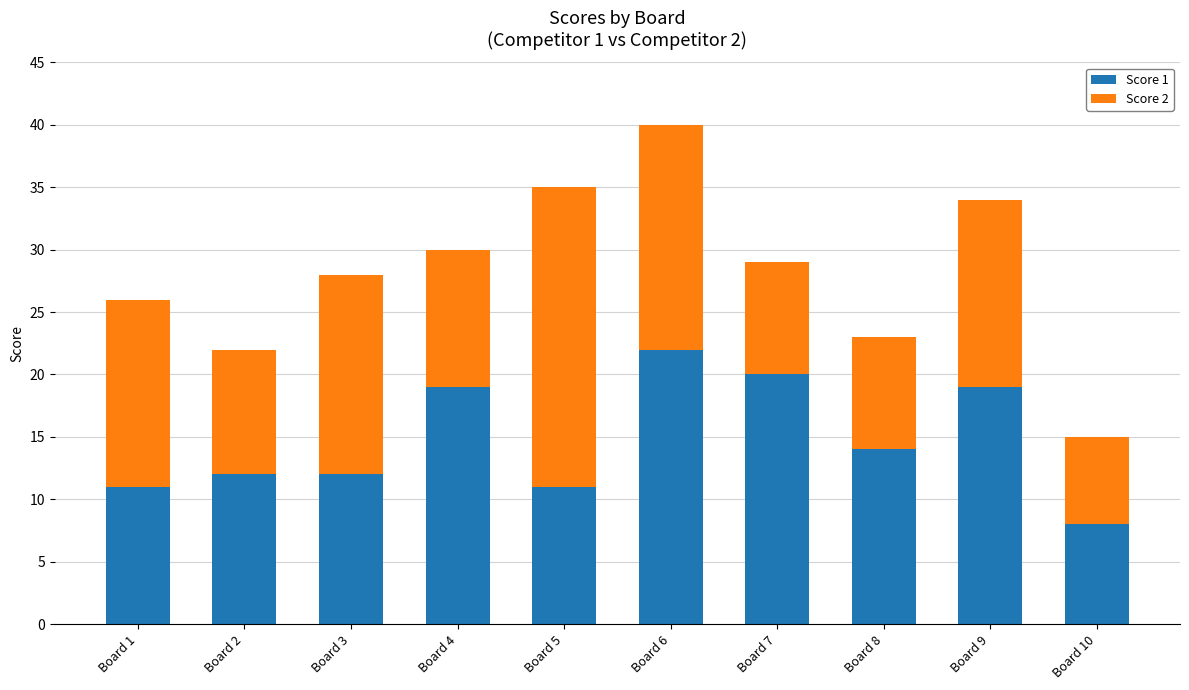

What is the average value of the Score 1 series?

15